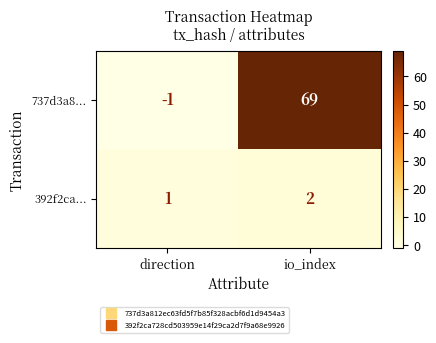

How many categories are shown in the chart?

2